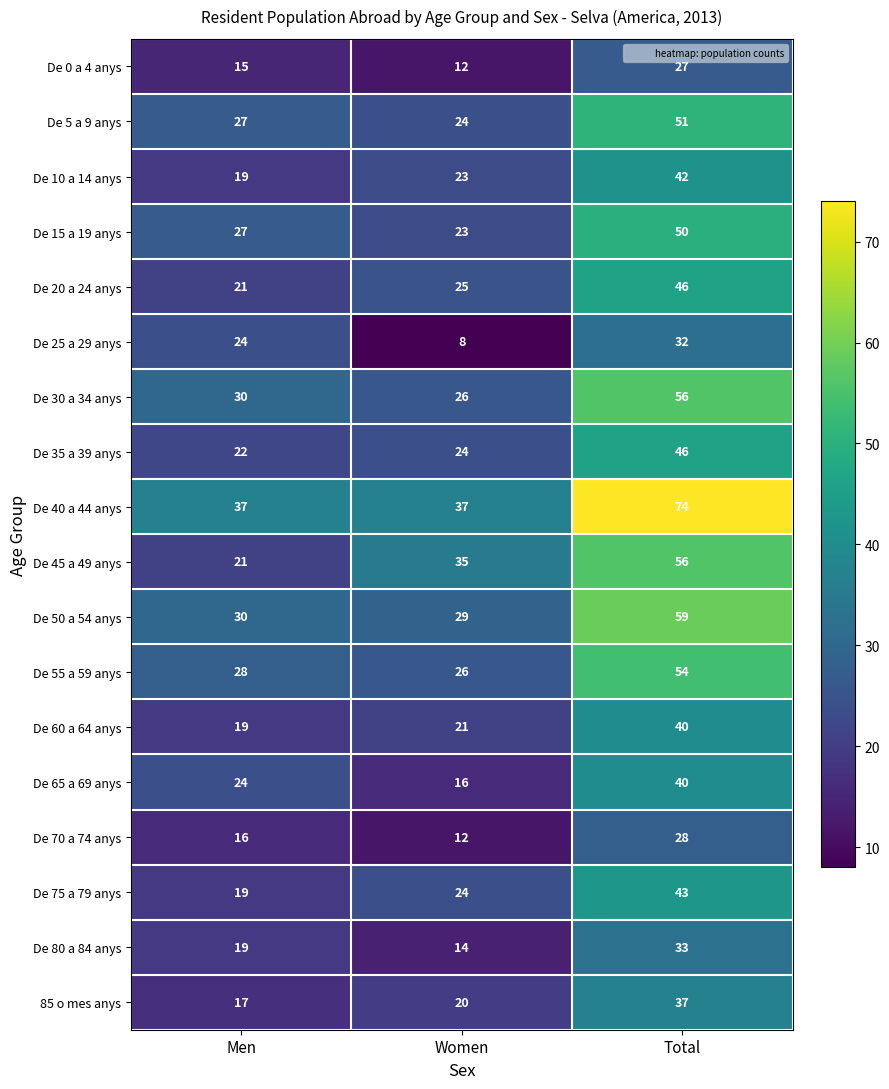

What is the sum of the De 30 a 34 anys values at Men and Total?

86